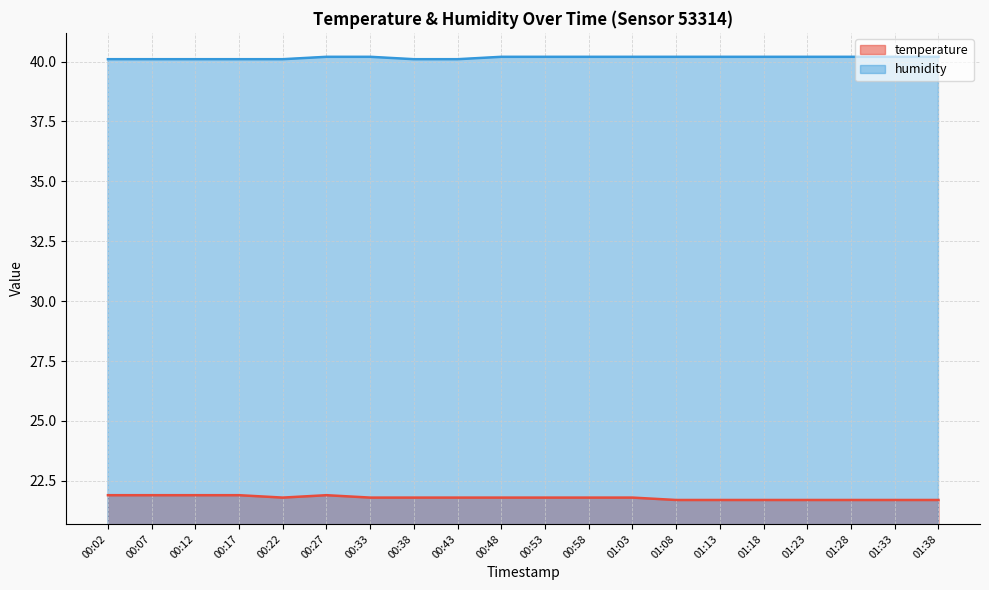

True or false: temperature and humidity cross at least once.

False